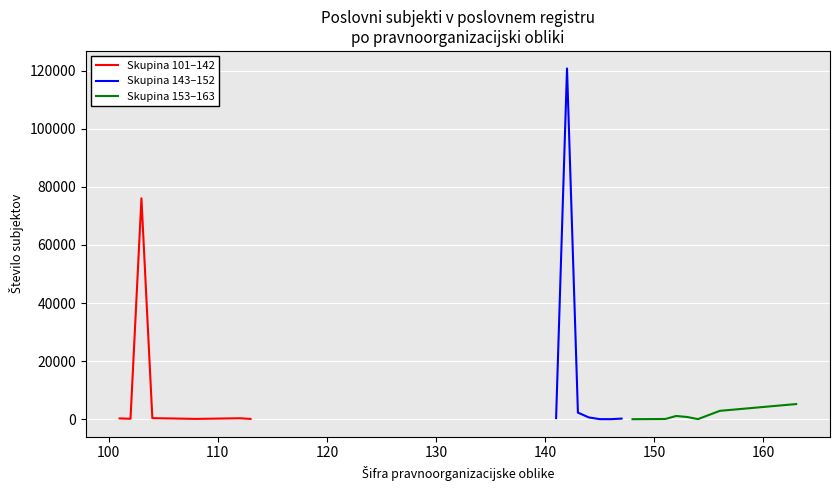

True or false: Skupina 101–142 has more than 1 interior local peaks.

True